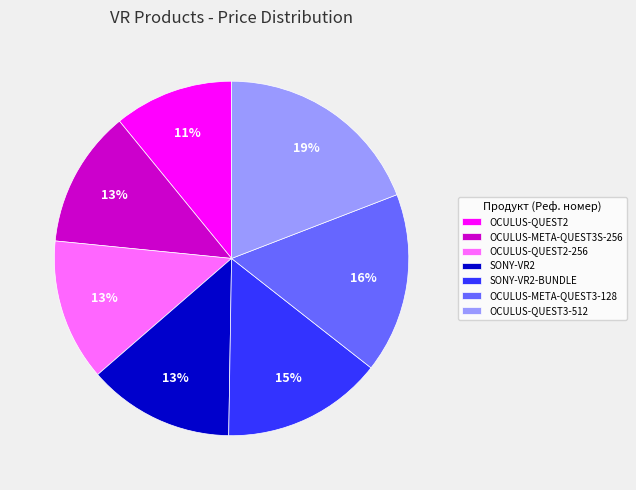

Does OCULUS-QUEST2-256 account for over 50% of the chart?

No